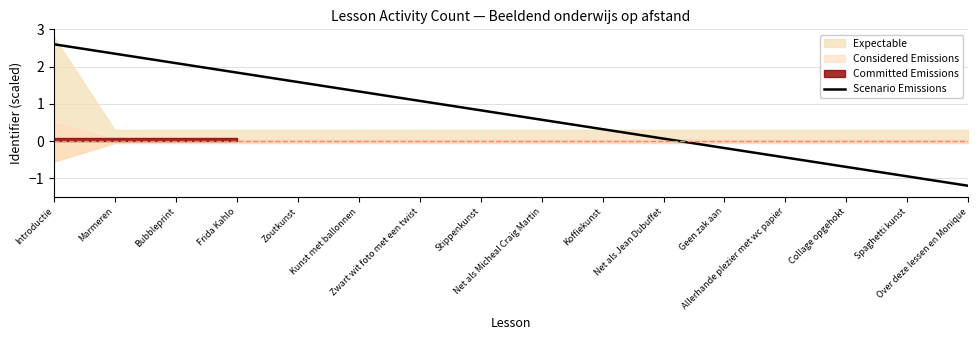

The value at Koffiekunst is 0.1. True or false?

False